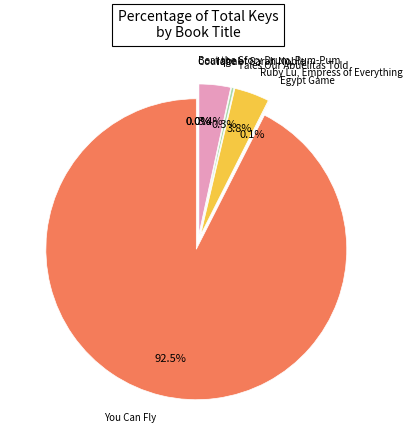

The Beat the Story Drum, Pum-Pum slice represents 0% of the pie. True or false?

True